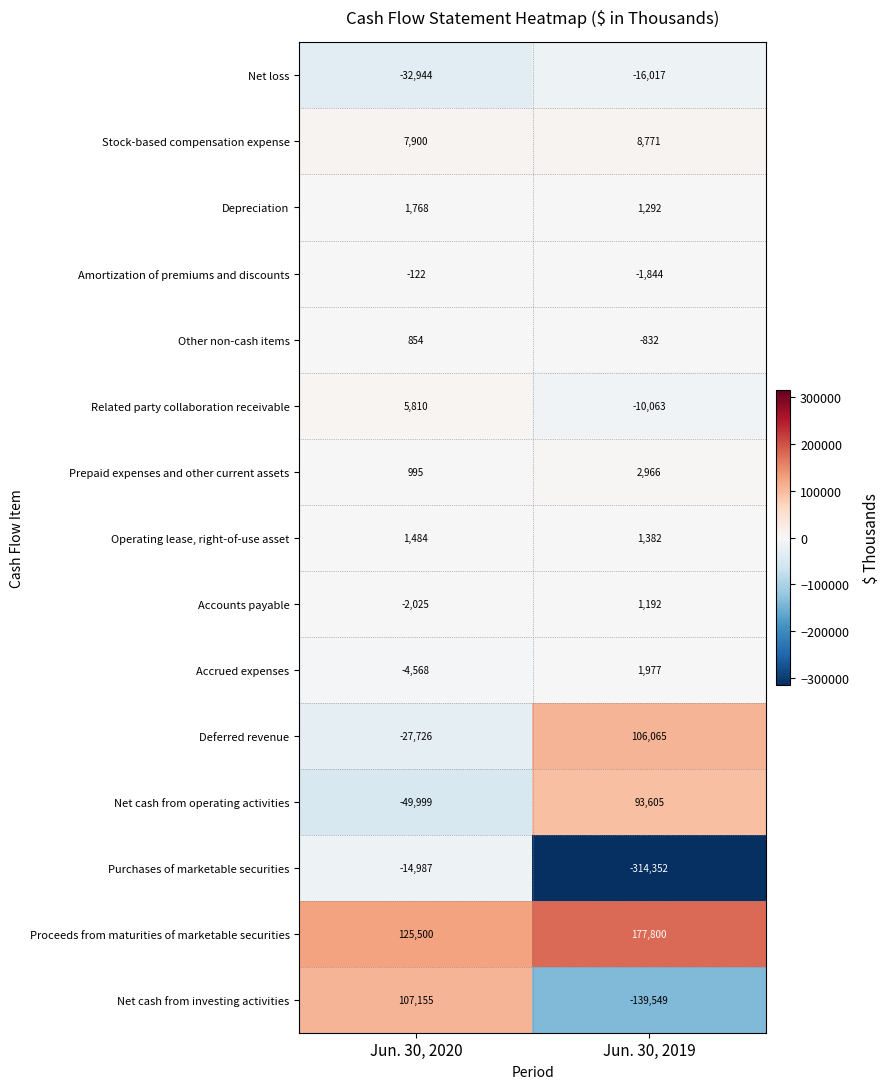

Which label corresponds to the smallest value in the chart?

Jun. 30, 2019